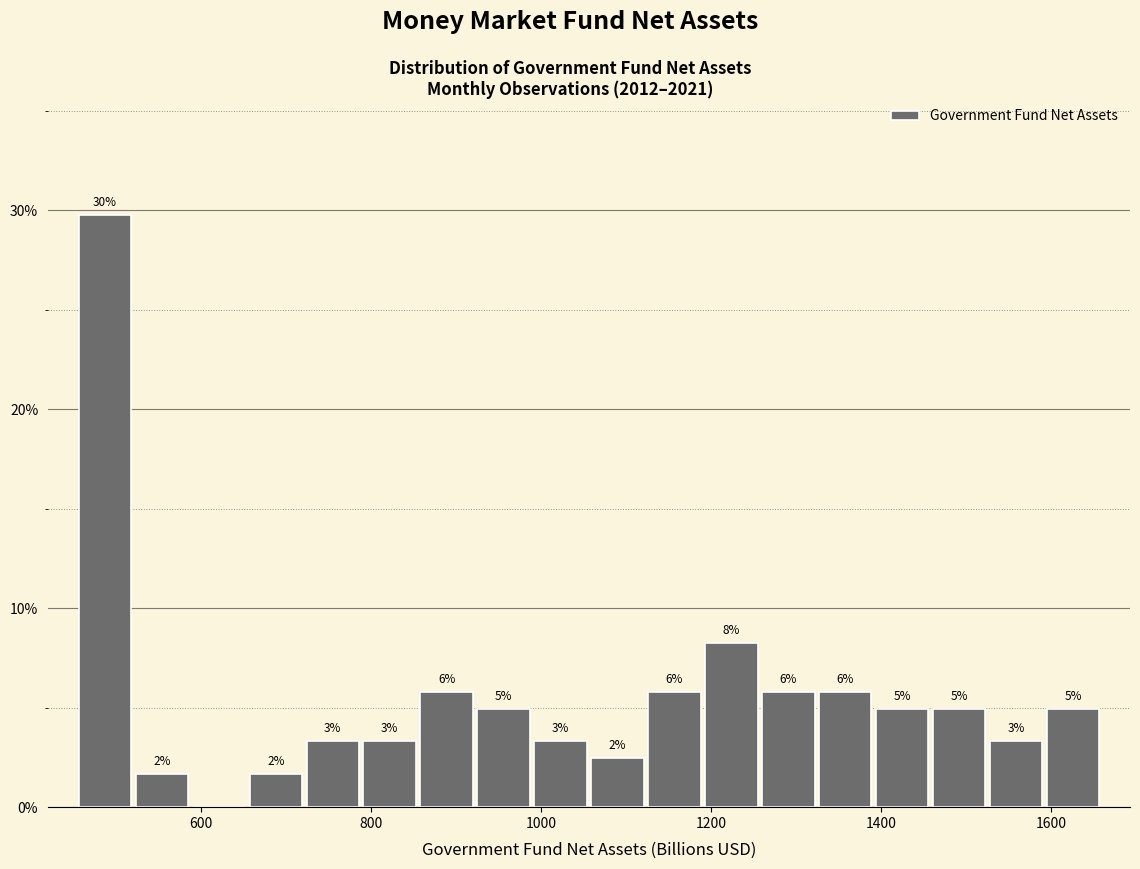

Around what value on the x-axis is the tallest bar? Give the approximate position of its centre, as read against the axis.

480